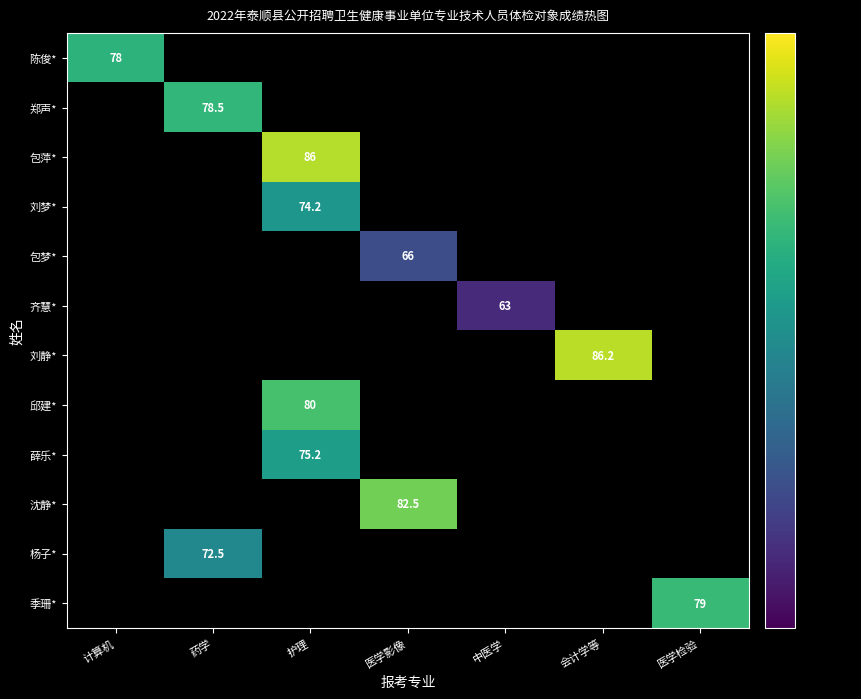

Is it true that 陈俊* equals 36.7 at 计算机?

False